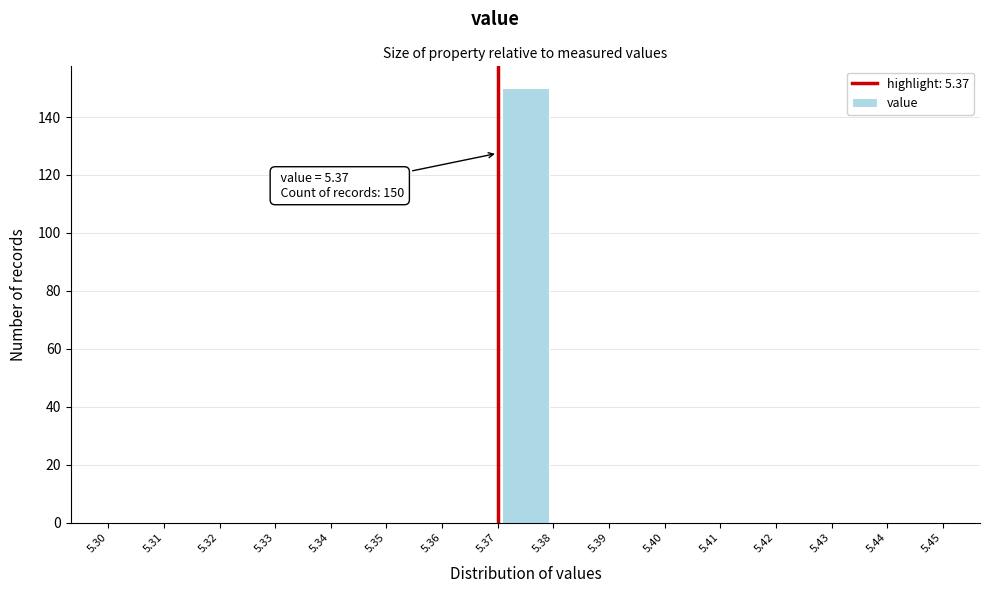

Over which range of the x-axis is the bar tallest?

5.37 to 5.38